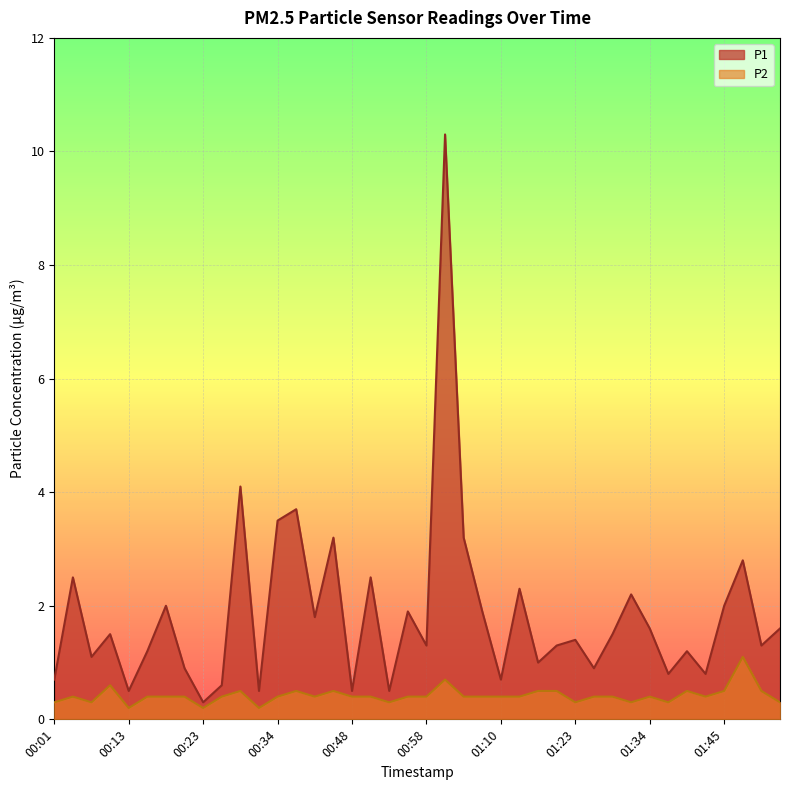

At how many categories does at least one series exceed 7?

1